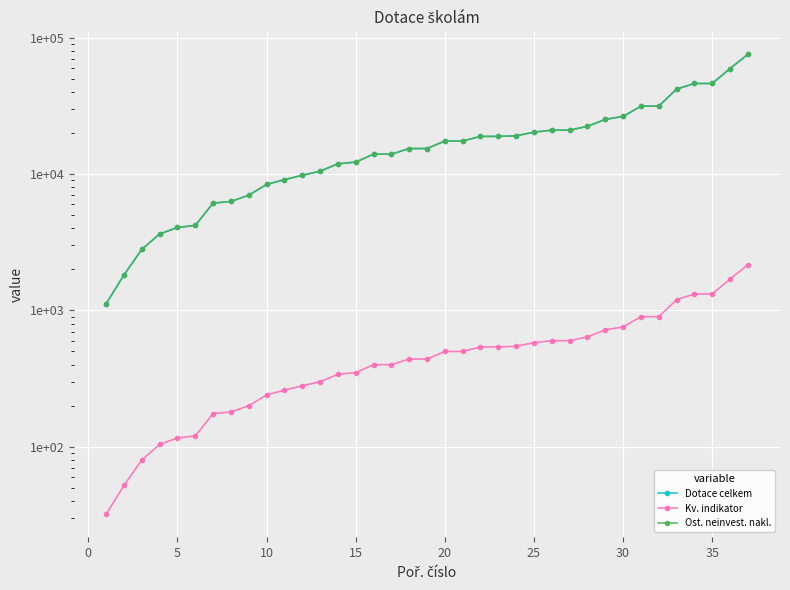

Between 20 and 34, which is larger?

34